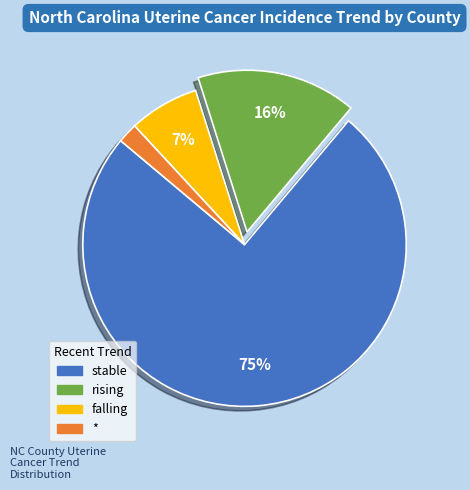

To the nearest percent, what is the difference between the largest and smallest slice percentages?

73%